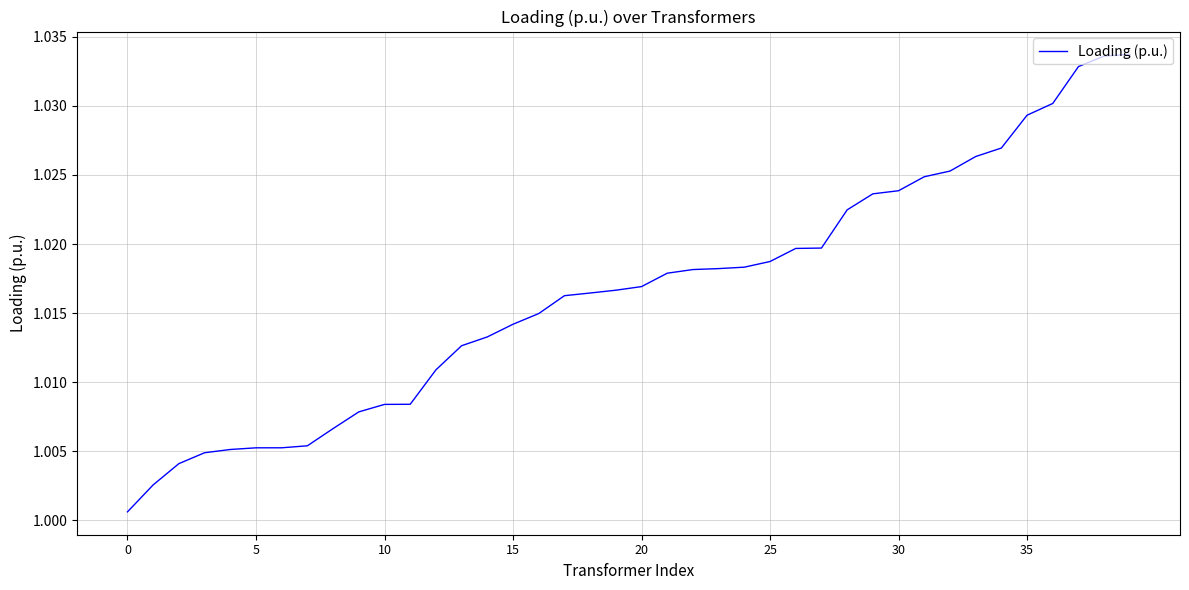

What is the minimum value shown in the chart?

1.0